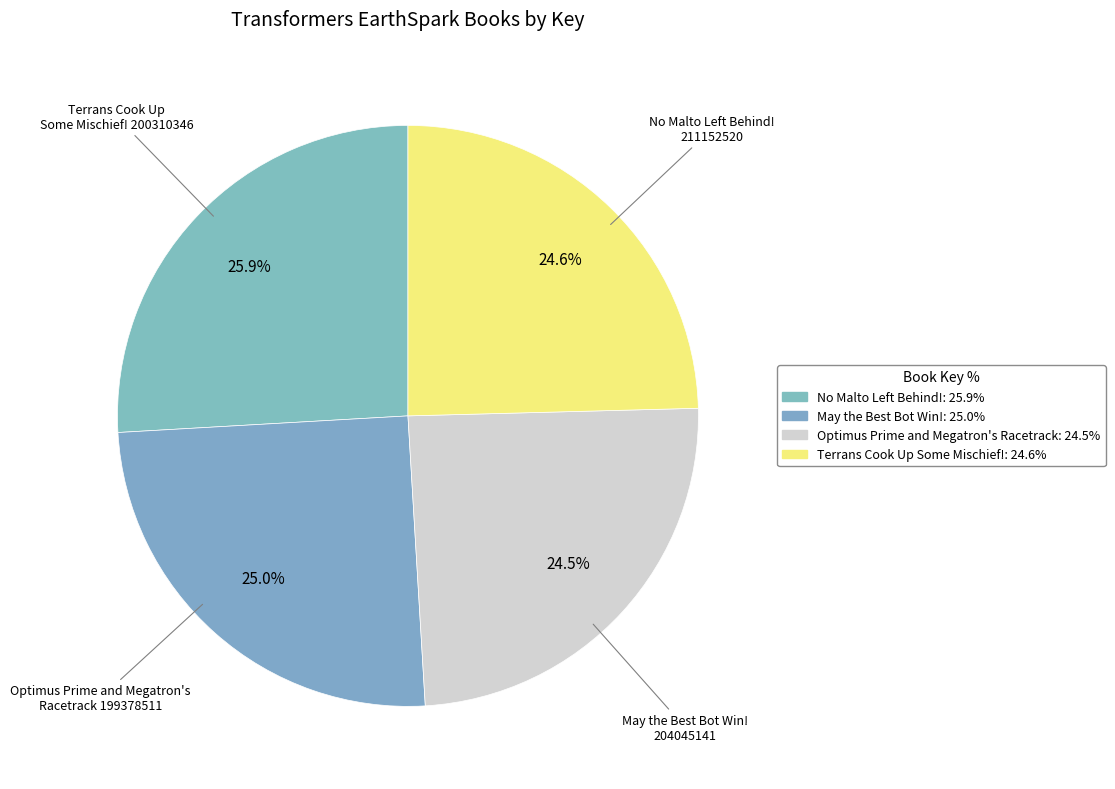

Is May the Best Bot Win! the majority of the pie?

No